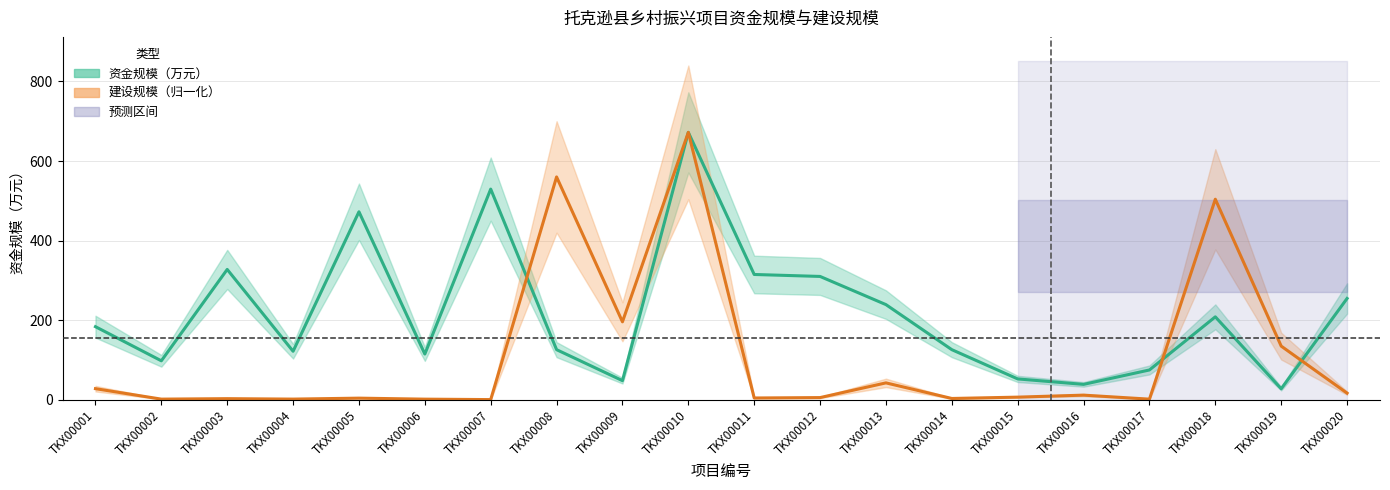

Which series has the widest spread of values?

建设规模